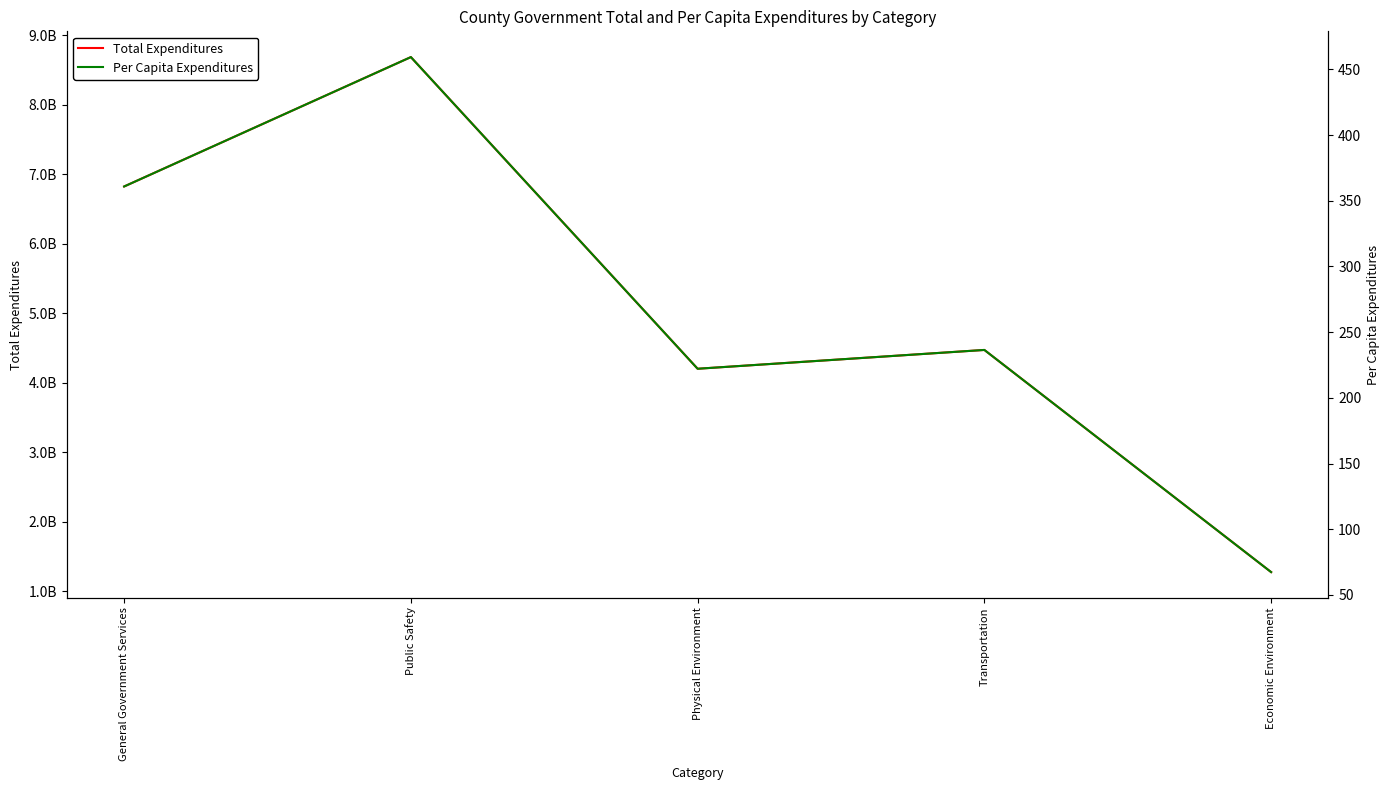

What is the sum of all Total Expenditures values?

25458056385.0